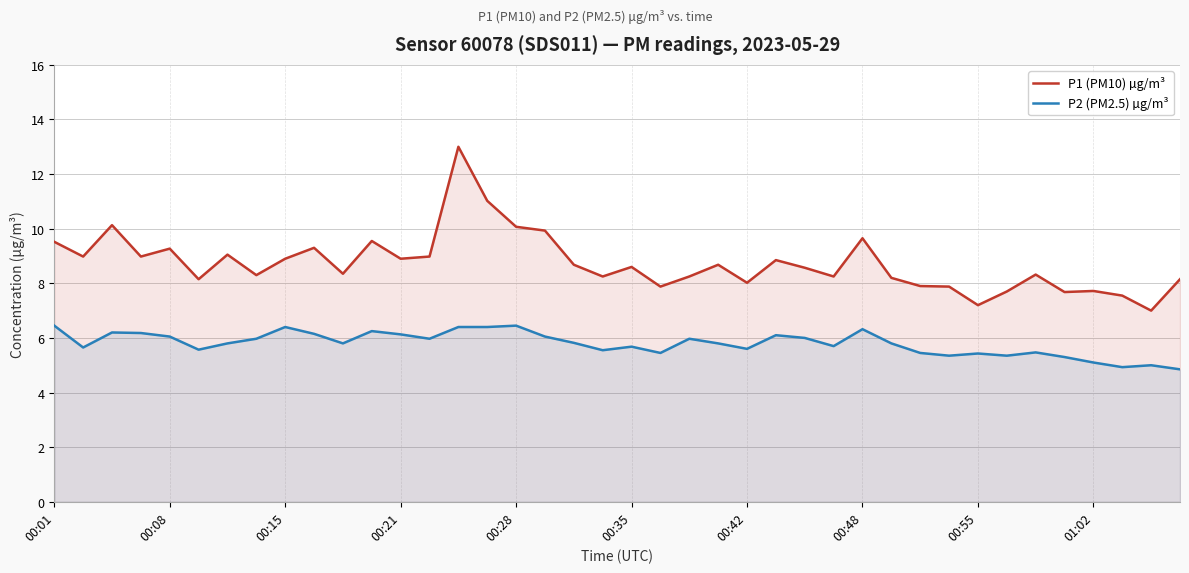

True or false: P1 (PM10) µg/m³ and P2 (PM2.5) µg/m³ intersect in this chart.

False